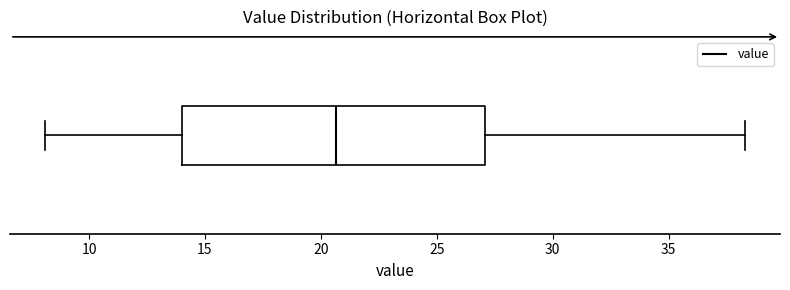

Read this box plot against the x-axis: the position of the median line, the range covered by the box, and the ends of both whiskers. The values are not printed on the chart, so give them approximately, as read against the axis.

median 20.5, box 14.0 to 27.0, whiskers 8.0 to 38.5